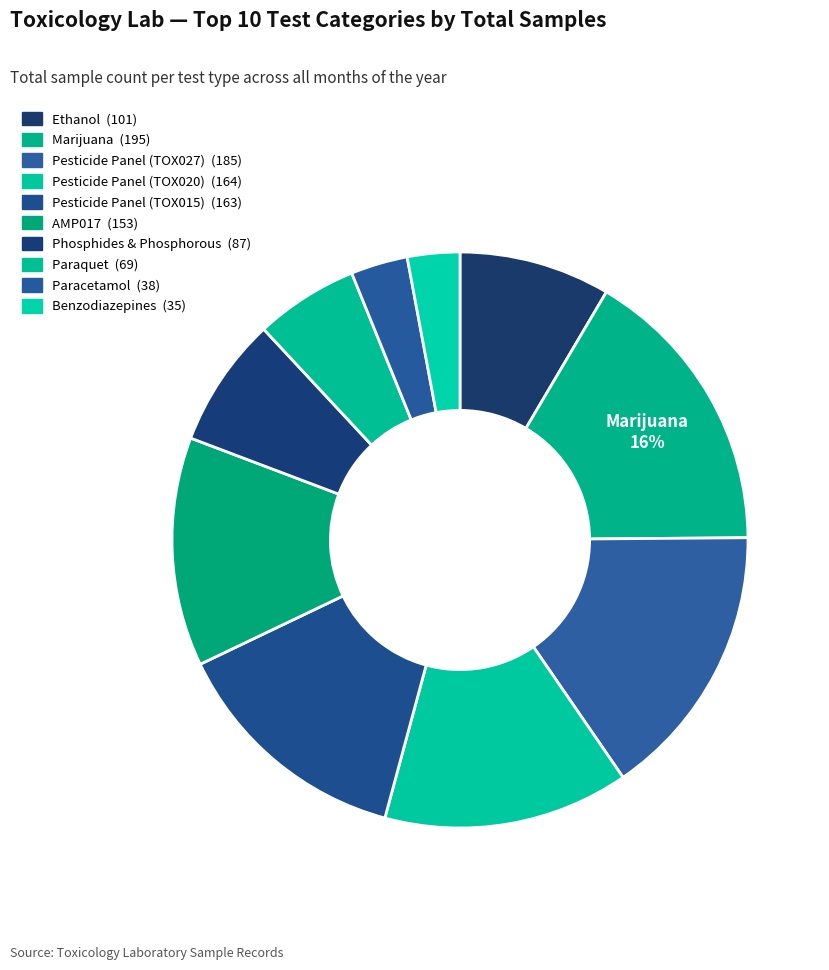

What is the smallest slice in the pie chart?

Benzodiazepines